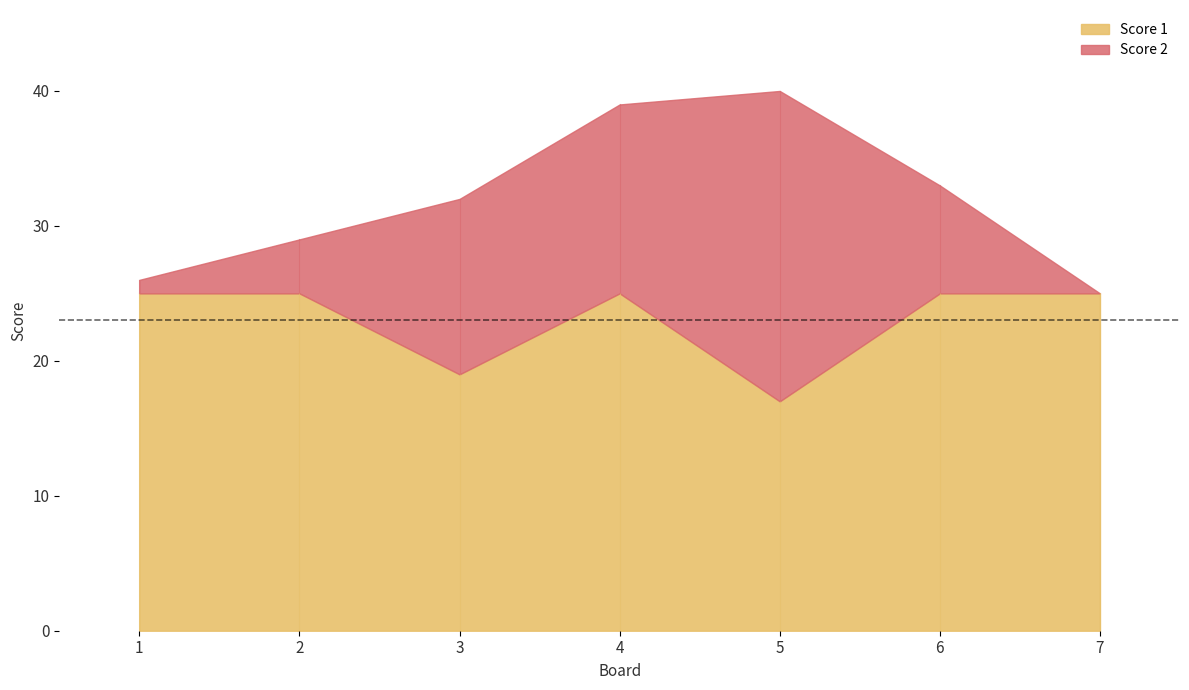

How many Score 1 values are between 19 and 25?

6